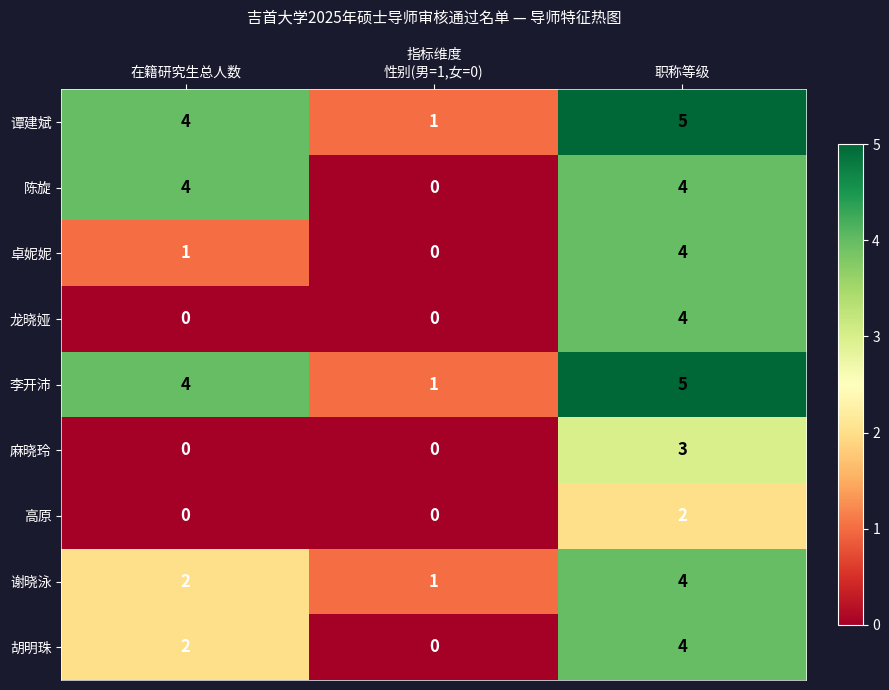

Which label corresponds to the largest value in the chart?

职称等级